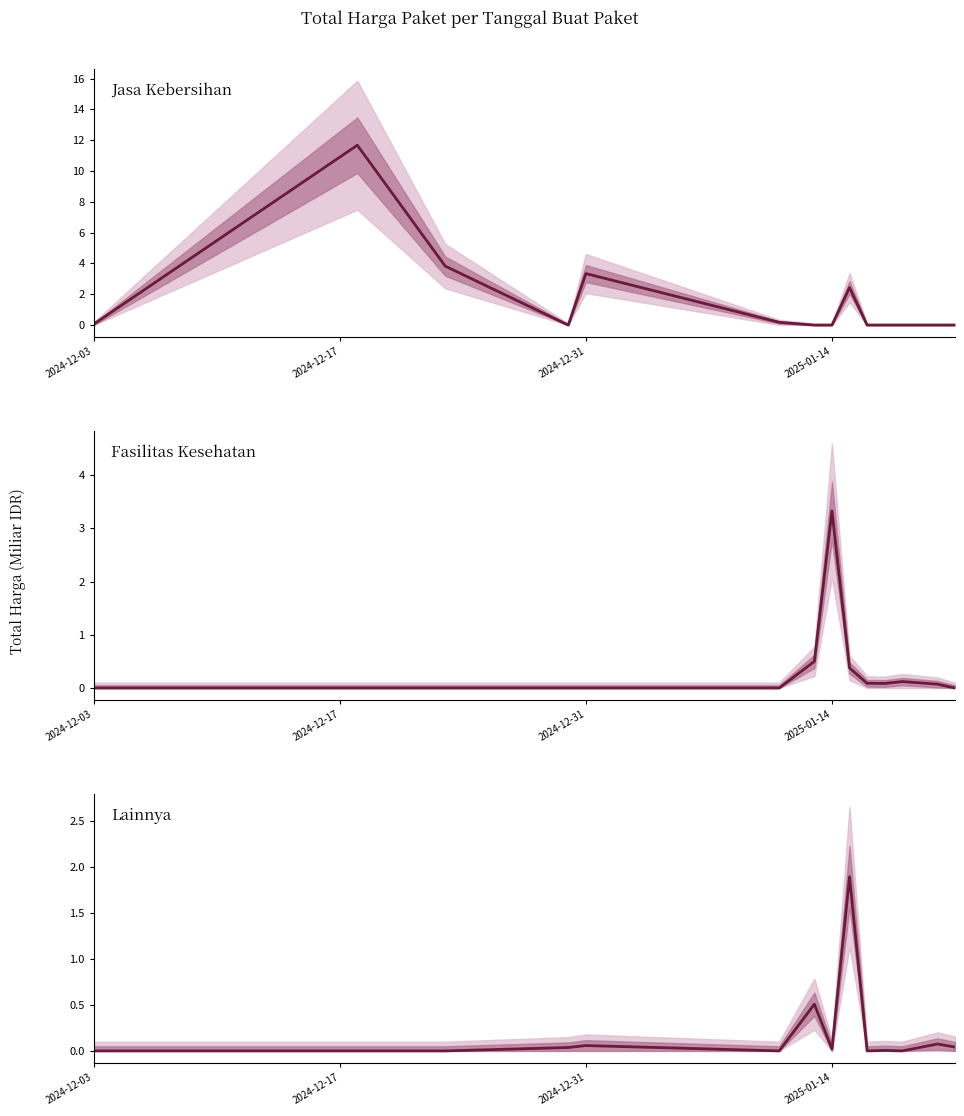

Which category has the highest value across all series?

2024-12-17